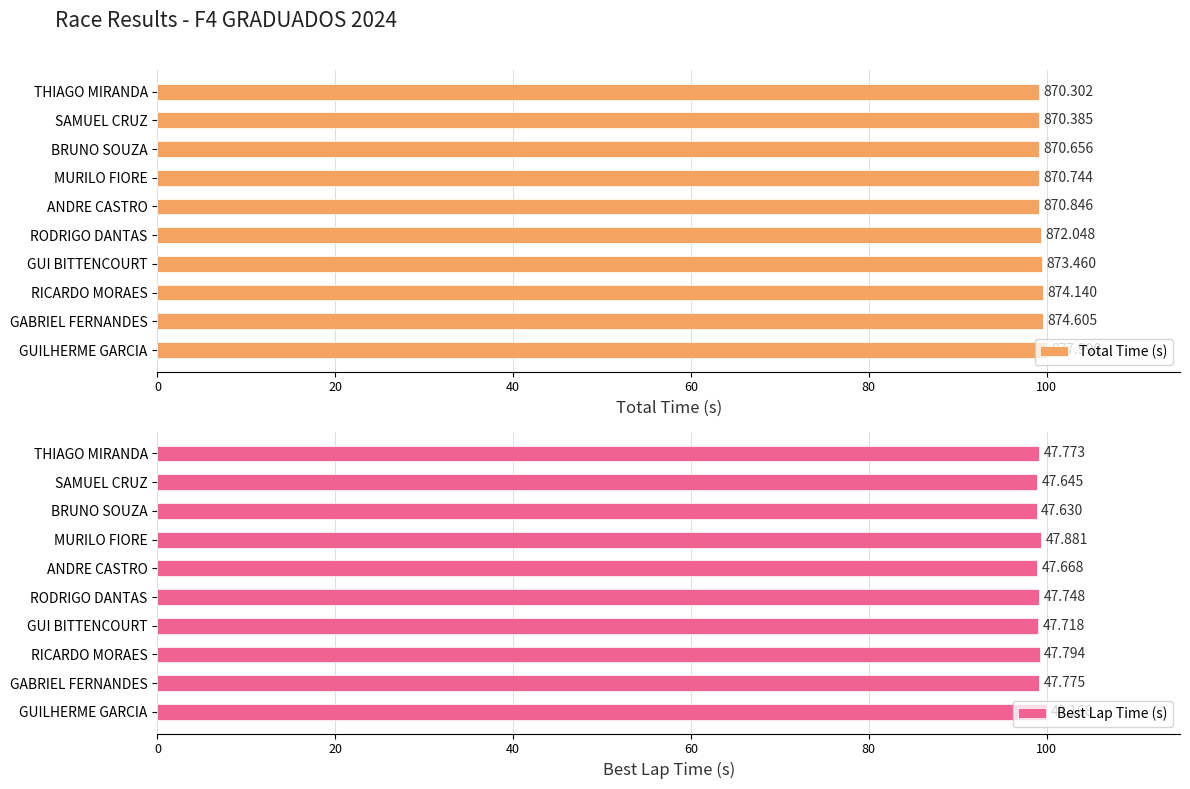

Which series has the largest range (max minus min)?

Best Lap Time (s)